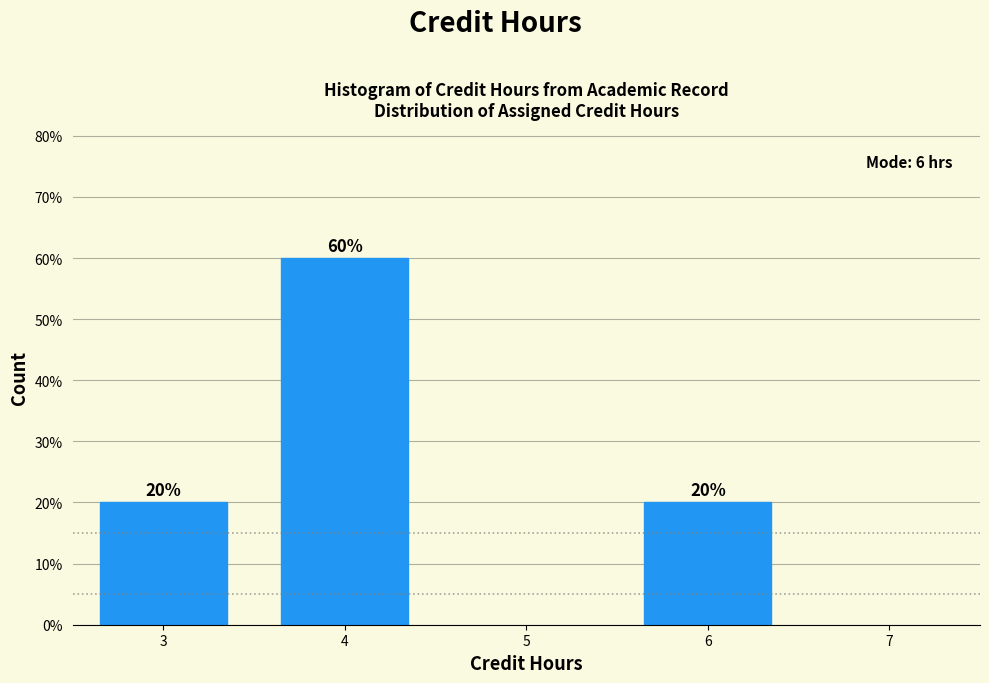

Reading right to left, what are all the values shown in this chart?

20	60	20